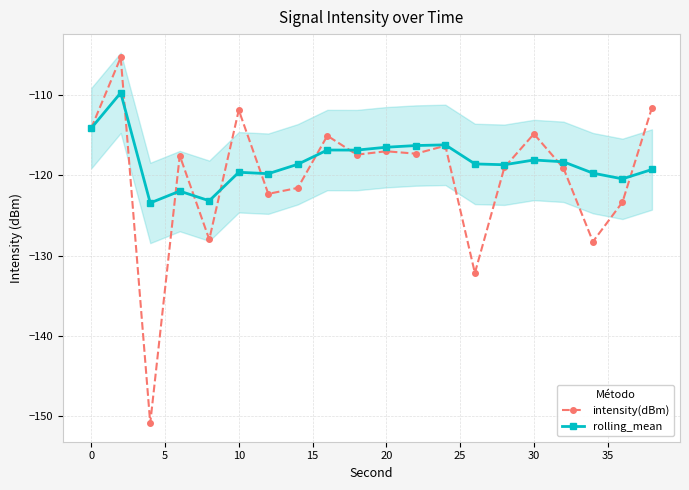

Rank the series by their maximum value, from highest to lowest.

intensity(dBm), rolling_mean